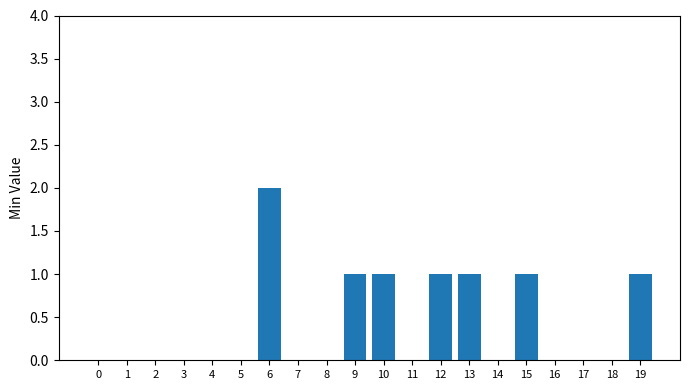

Is it true that the value at 12 is 2?

False